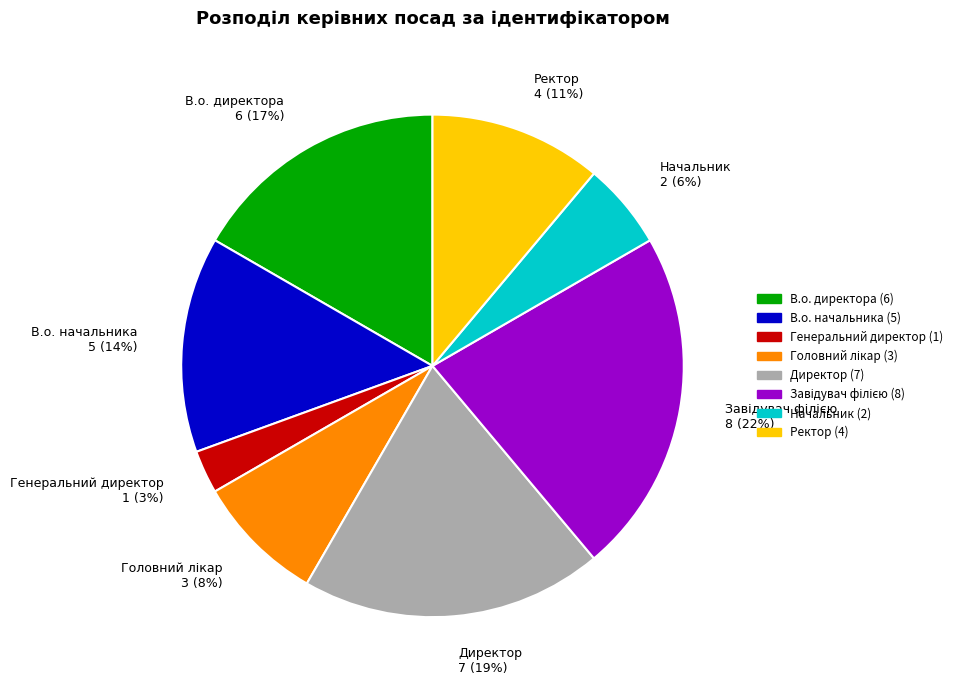

Combined, do Начальник (2) and Директор (7) account for over 50%?

No